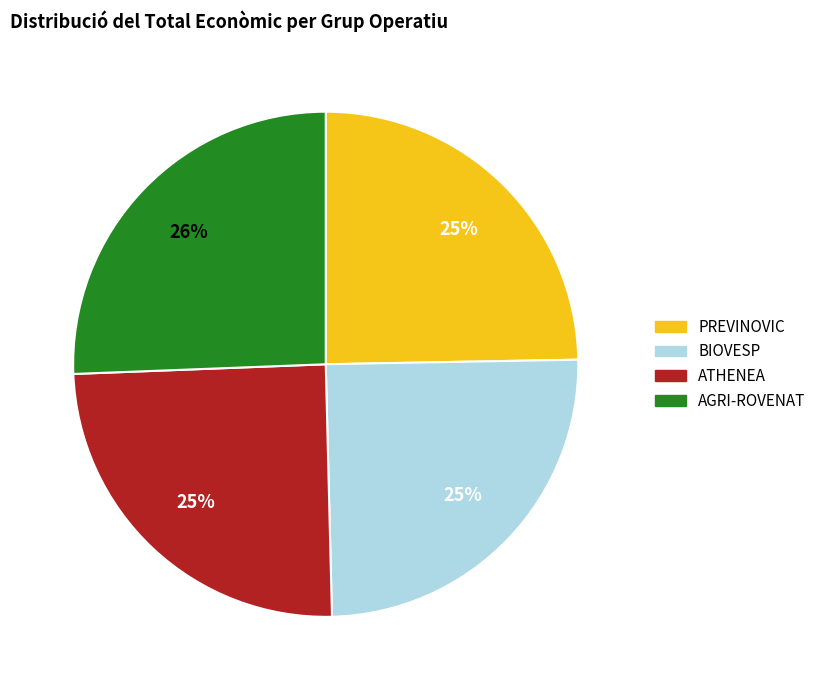

How many segments does this pie chart have?

4